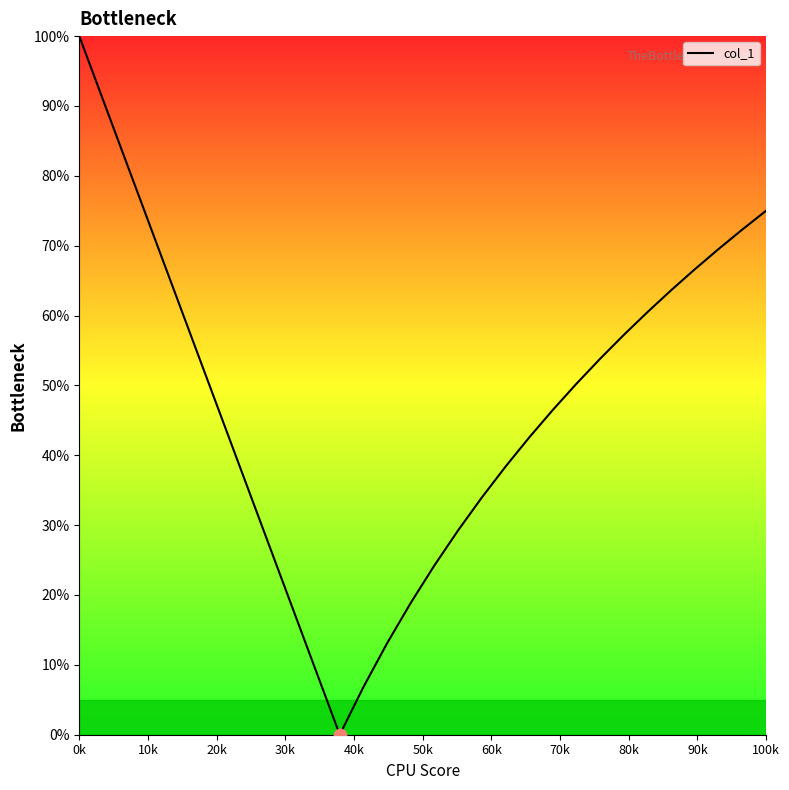

What is the greatest value displayed?

100.0